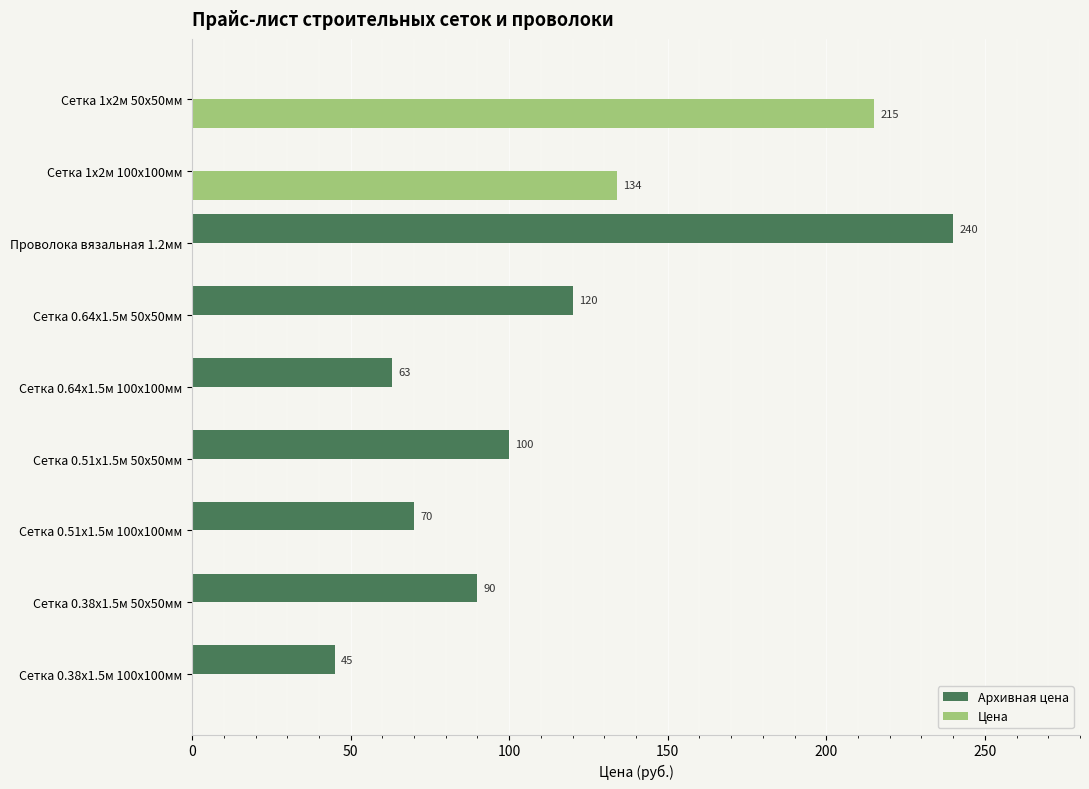

What is the approximate value of Архивная цена at Сетка 0.38х1.5м 50х50мм, to the nearest 5?

90